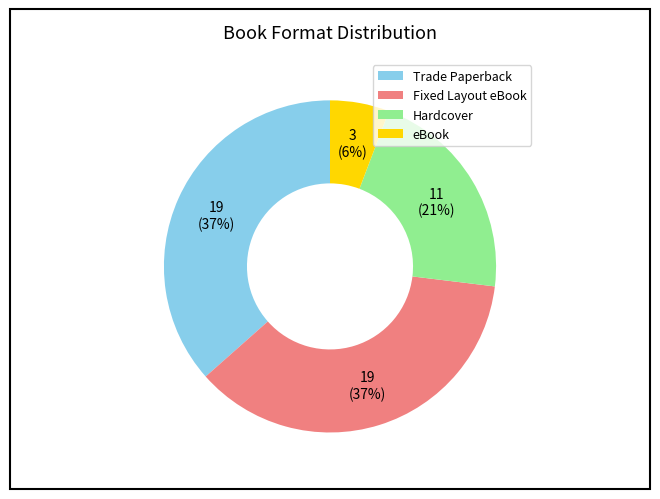

To the nearest percent, what portion does Fixed Layout eBook represent?

37%